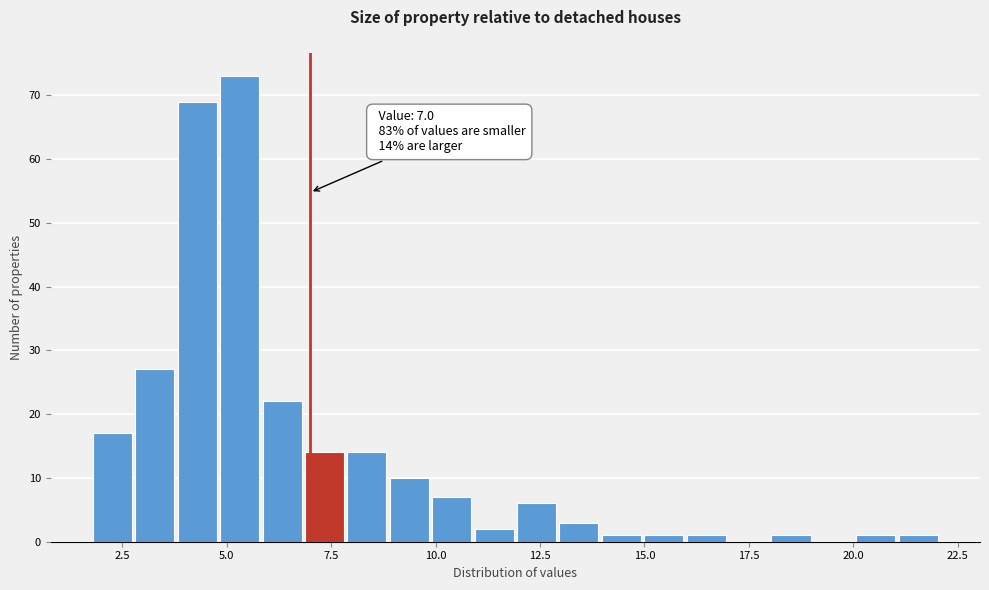

Around what value on the x-axis is the tallest bar? Give the approximate position of its centre, as read against the axis.

5.5